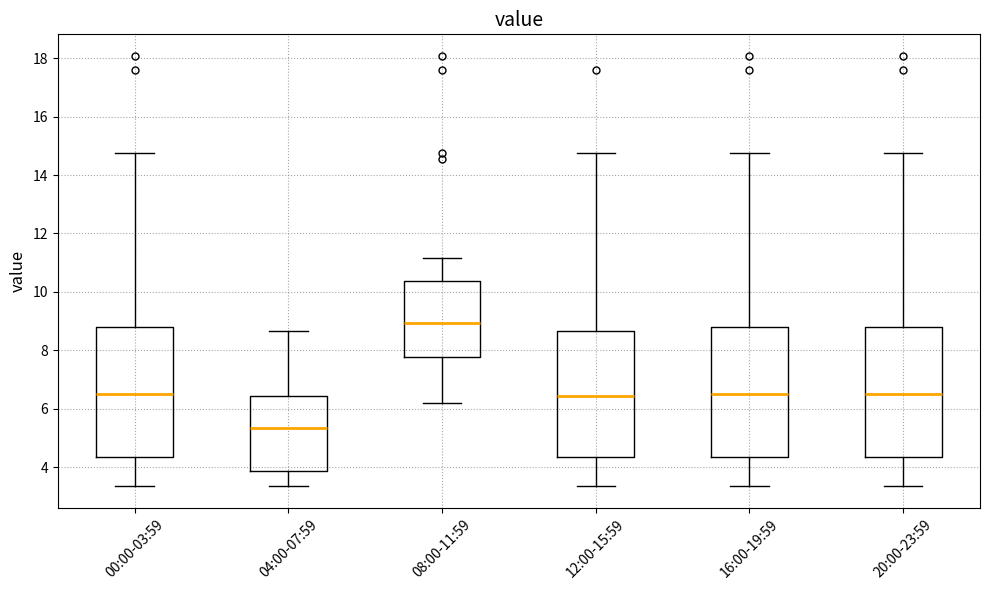

Reading left to right, read every box against the y-axis: the position of its median line, the range the box covers, and the ends of its whiskers. The values are not printed on the chart, so give them approximately, as read against the axis.

00:00-03:59: median 6.6, box 4.4 to 8.8, whiskers 3.4 to 14.8
04:00-07:59: median 5.4, box 3.8 to 6.4, whiskers 3.4 to 8.6
08:00-11:59: median 9.0, box 7.8 to 10.4, whiskers 6.2 to 11.2
12:00-15:59: median 6.4, box 4.4 to 8.6, whiskers 3.4 to 14.8
16:00-19:59: median 6.6, box 4.4 to 8.8, whiskers 3.4 to 14.8
20:00-23:59: median 6.6, box 4.4 to 8.8, whiskers 3.4 to 14.8